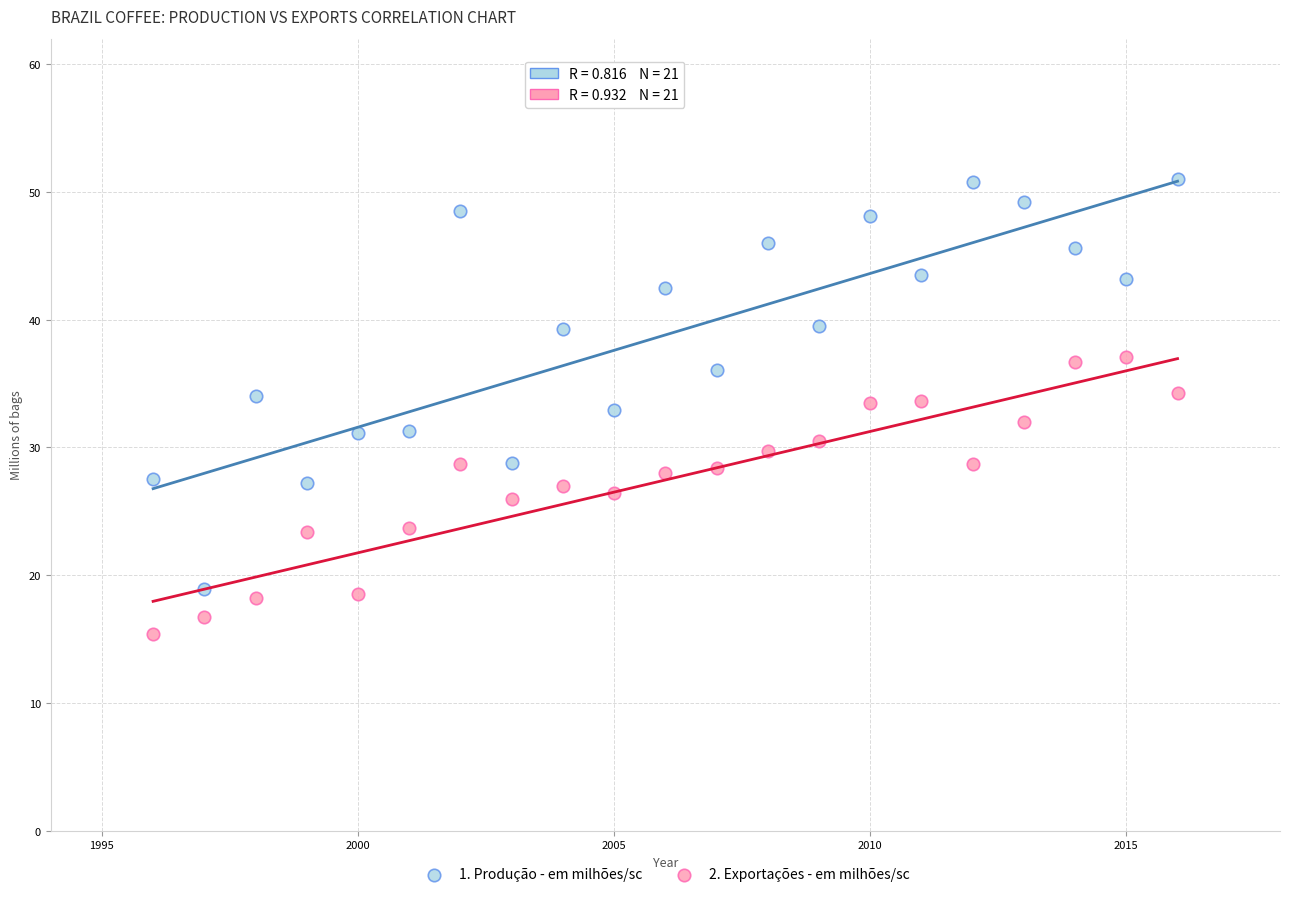

What are all the series names shown in the legend?

1. Produção - em milhões/sc, 2. Exportações - em milhões/sc